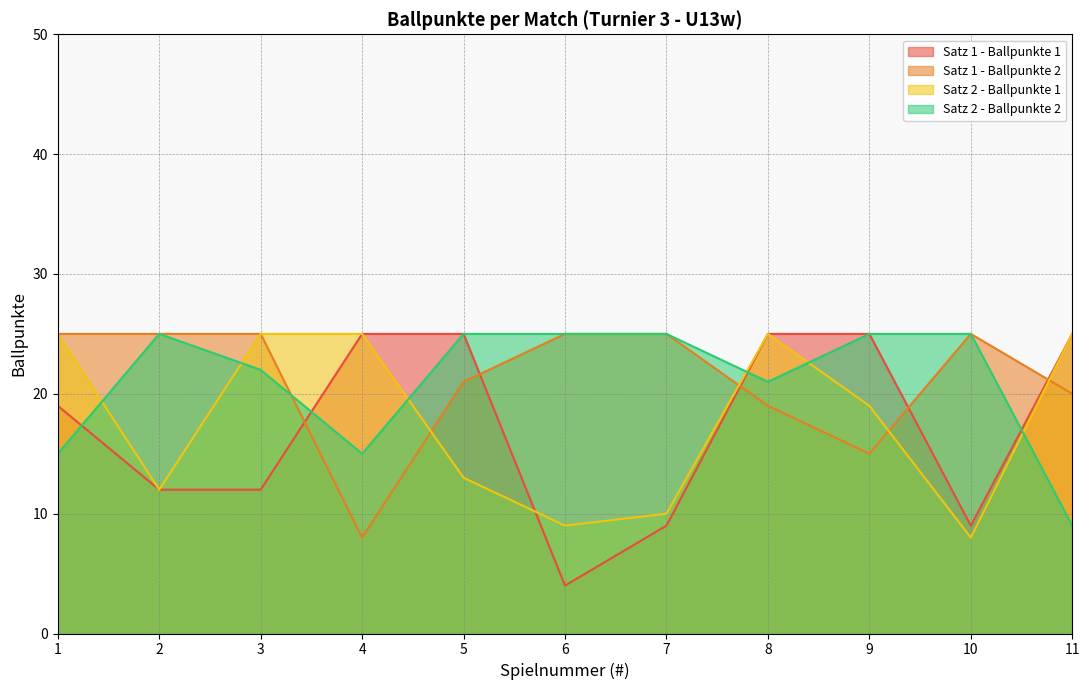

Is it true that Satz 2 - Ballpunkte 2 equals 4 at 1?

False